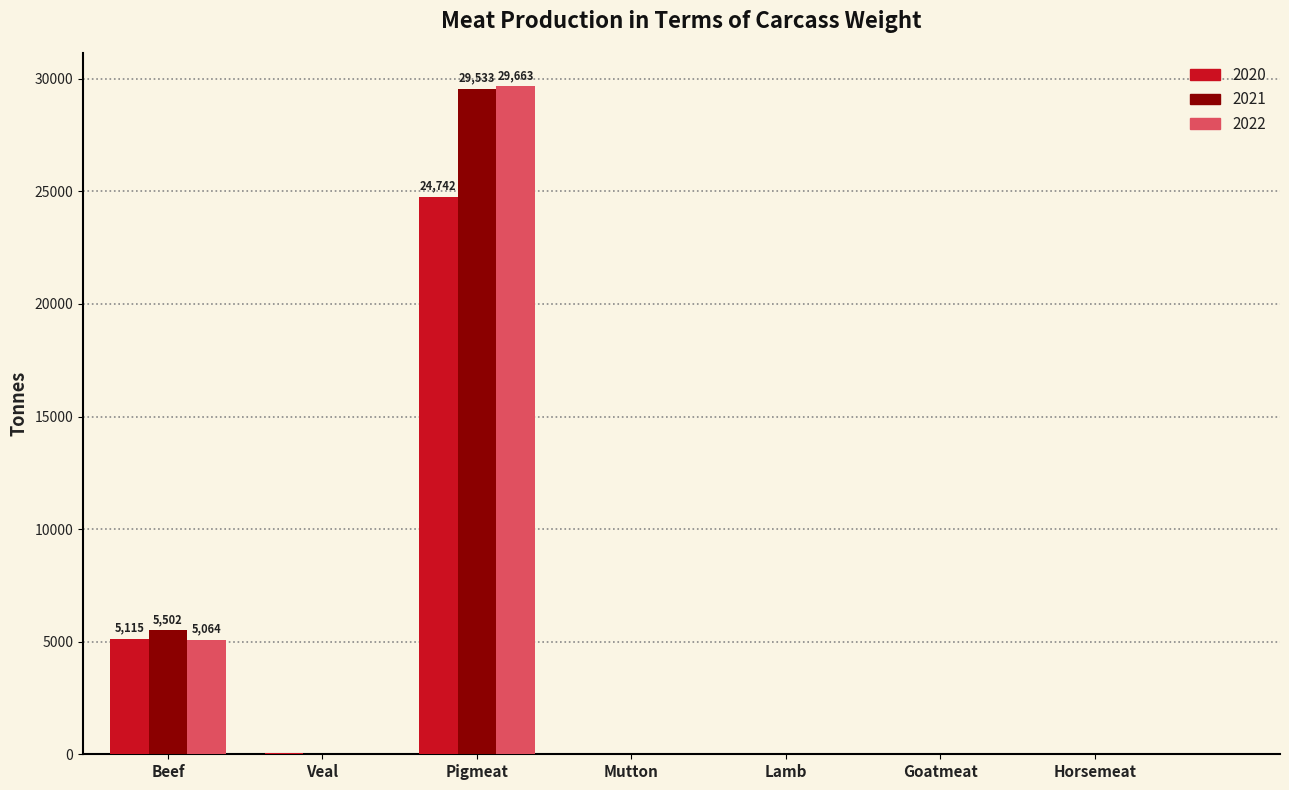

How many groups of bars are there?

7